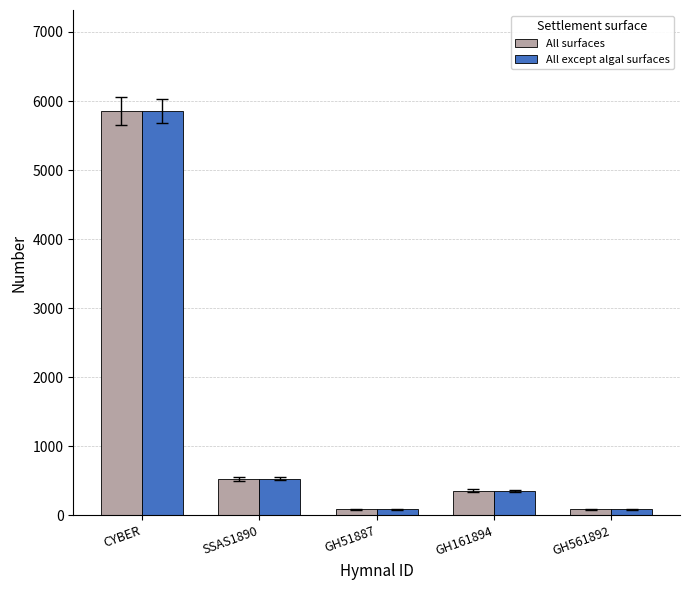

What is the sum of all All surfaces values?

6904